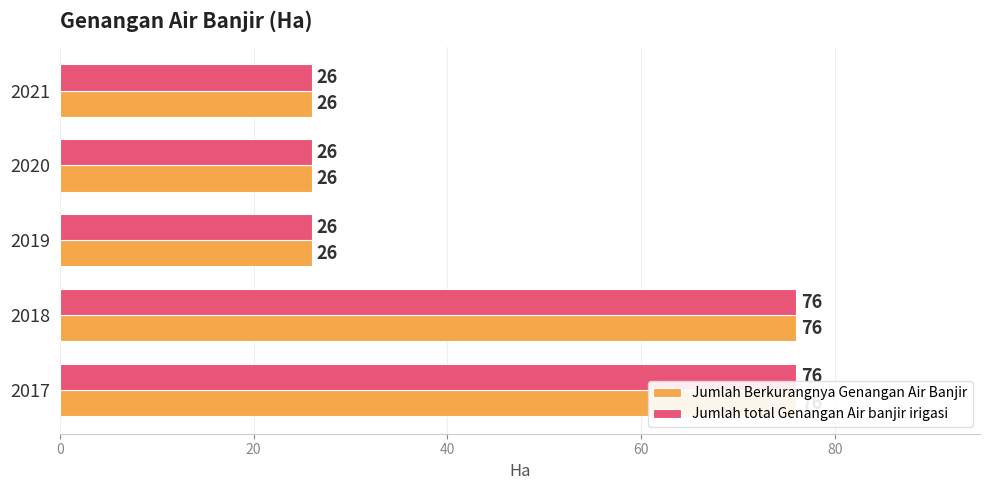

What is the average value of the Jumlah Berkurangnya Genangan Air Banjir series?

46